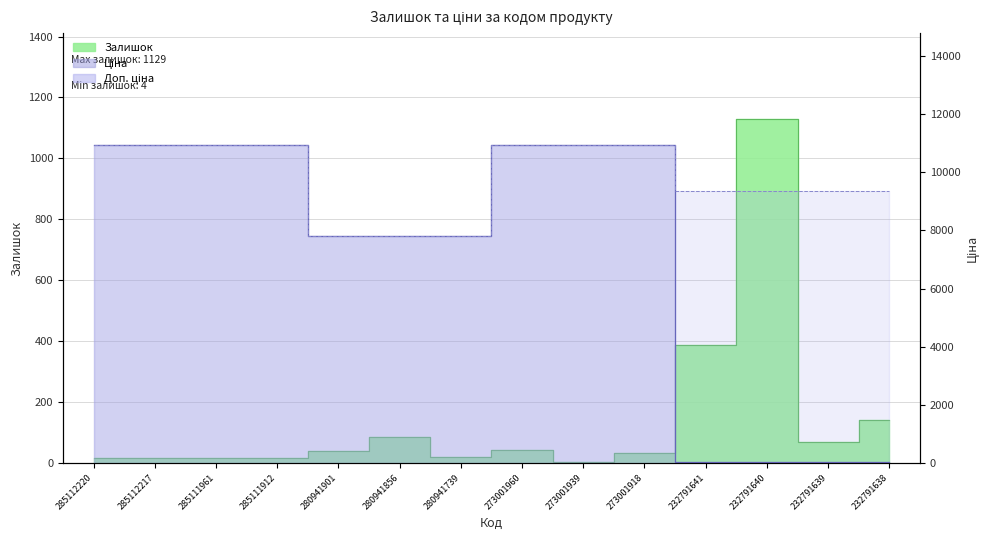

What is the average value of the Ціна series?

7157.8